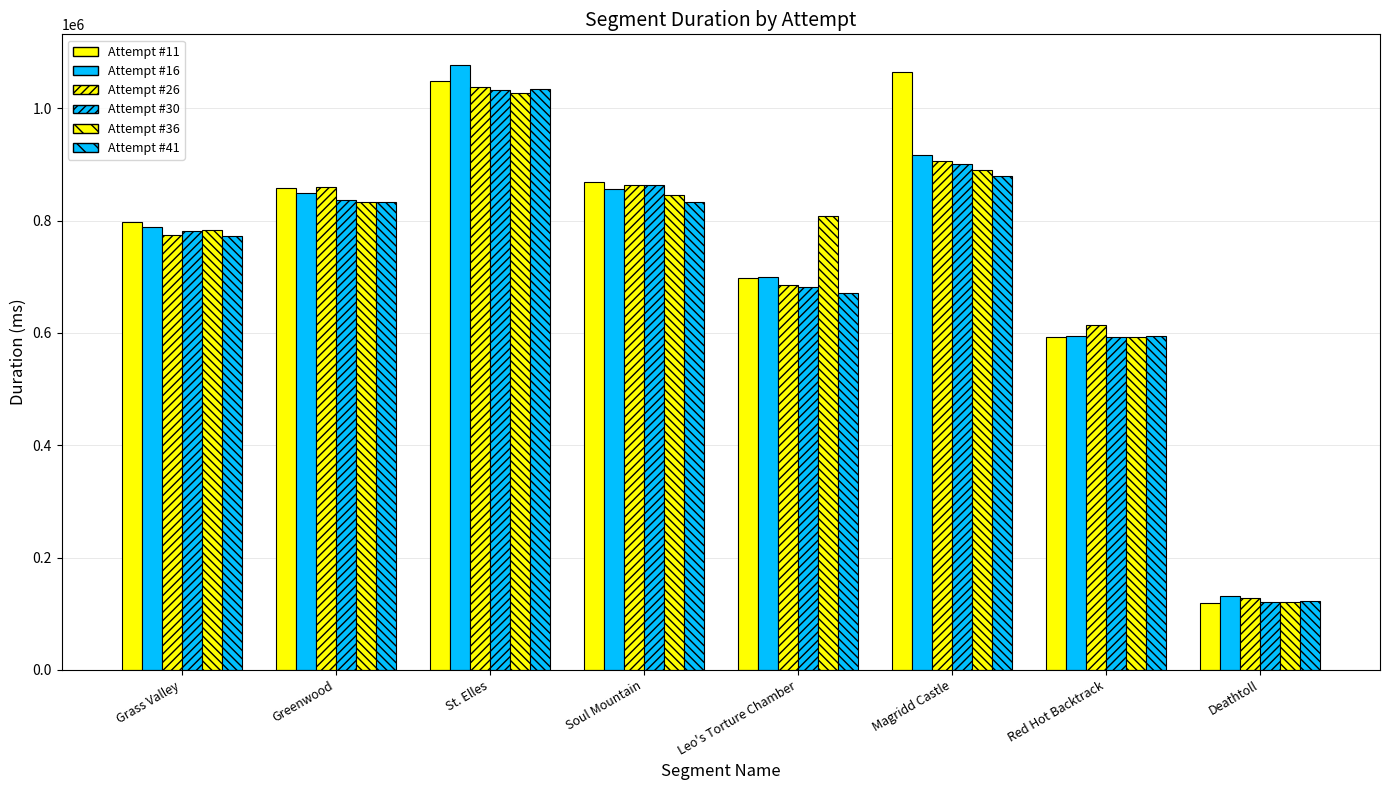

The Attempt #11 series shows 797289 at Grass Valley. True or false?

True